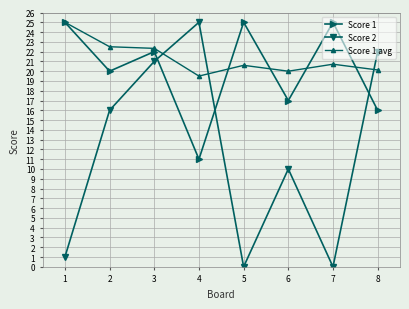

The Score 2 series shows 4.6 at 6. True or false?

False